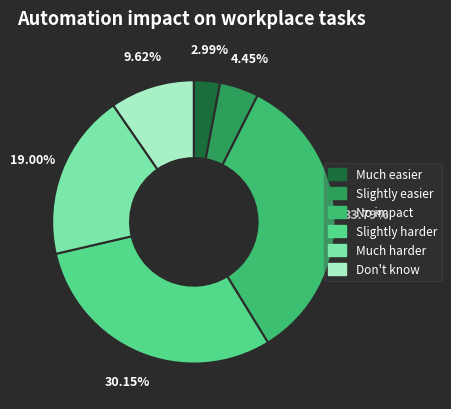

How many slices are in this pie chart?

6